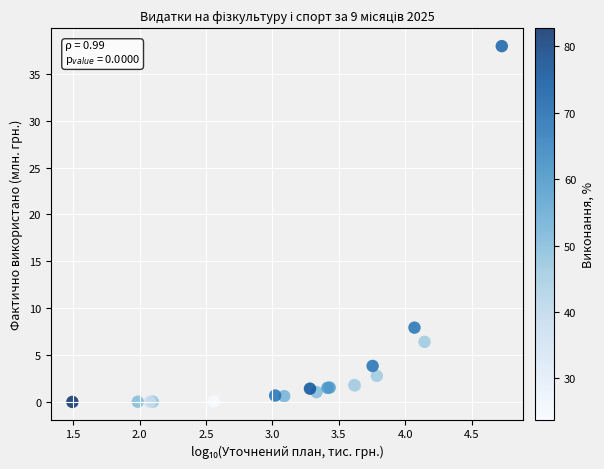

What Y value in the scatter plot is closest to 18?

7.9